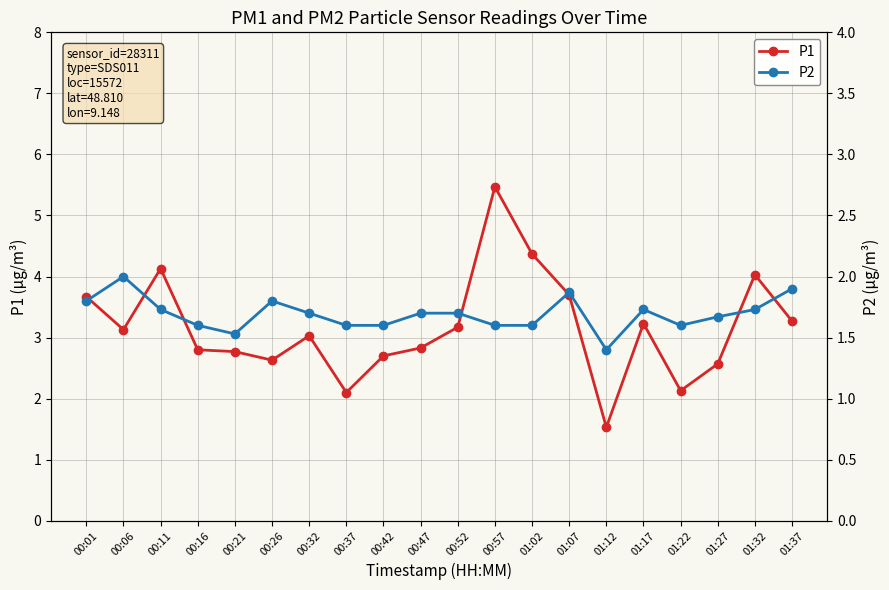

What is the label of the 12th point from the left?

00:57